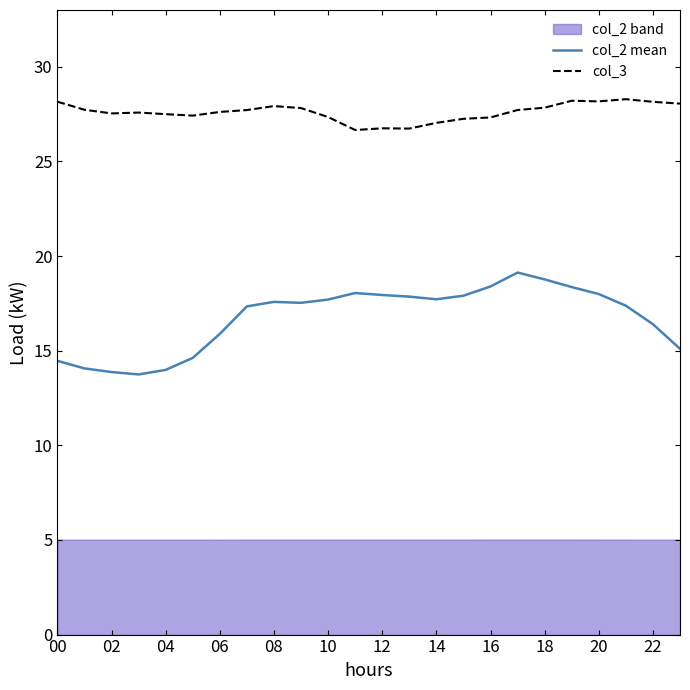

Does the chart display data point markers on the line(s)?

No